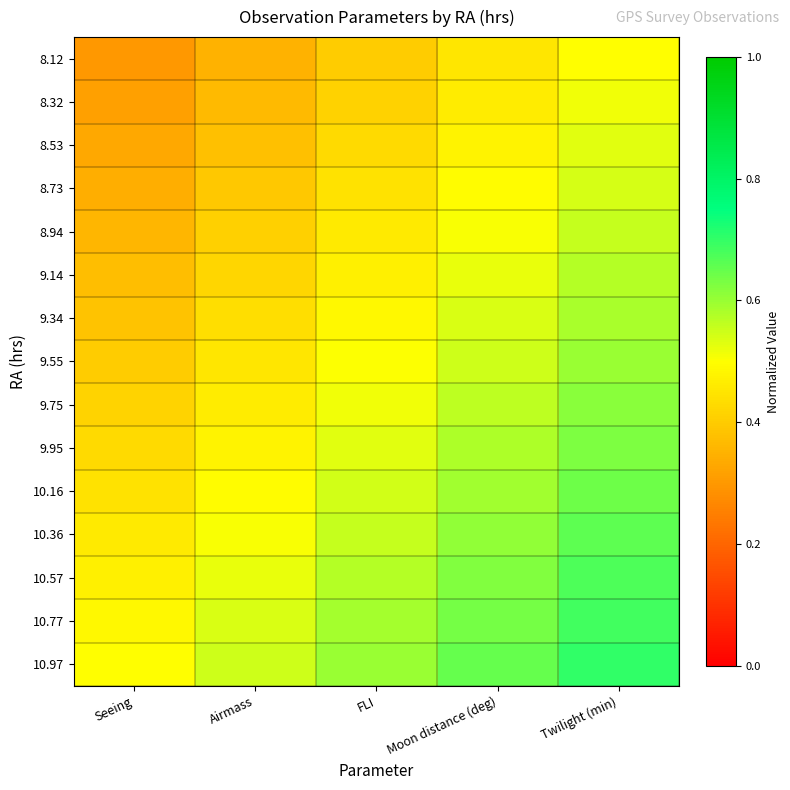

List the series in order of their peak value, highest first.

10.97, 10.77, 10.57, 10.36, 10.16, 9.95, 9.75, 9.55, 9.34, 9.14, 8.94, 8.73, 8.53, 8.32, 8.12